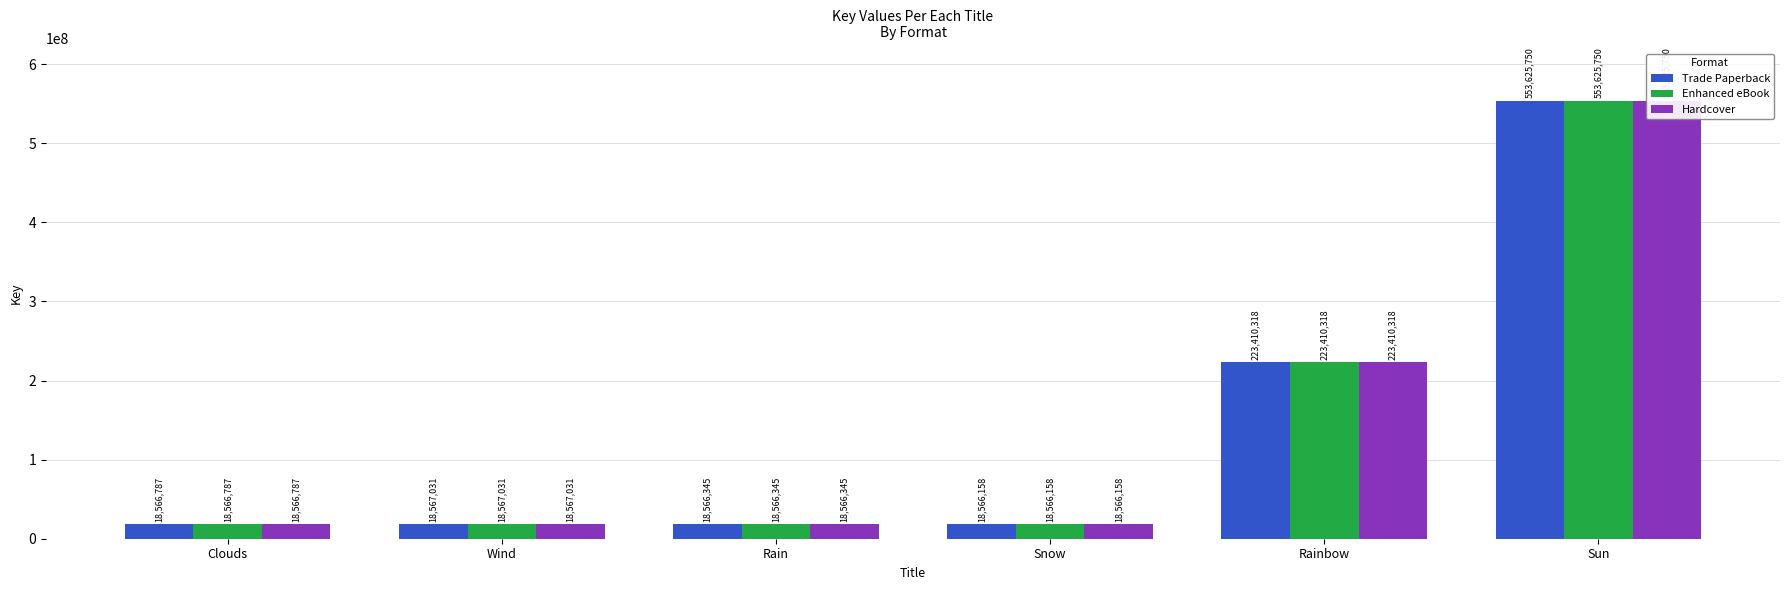

Reading left to right, list all the values displayed in this chart.

Trade Paperback: 18566787	18567031	18566345	18566158	223410318	553625750
Enhanced eBook: 18566787	18567031	18566345	18566158	223410318	553625750
Hardcover: 18566787	18567031	18566345	18566158	223410318	553625750